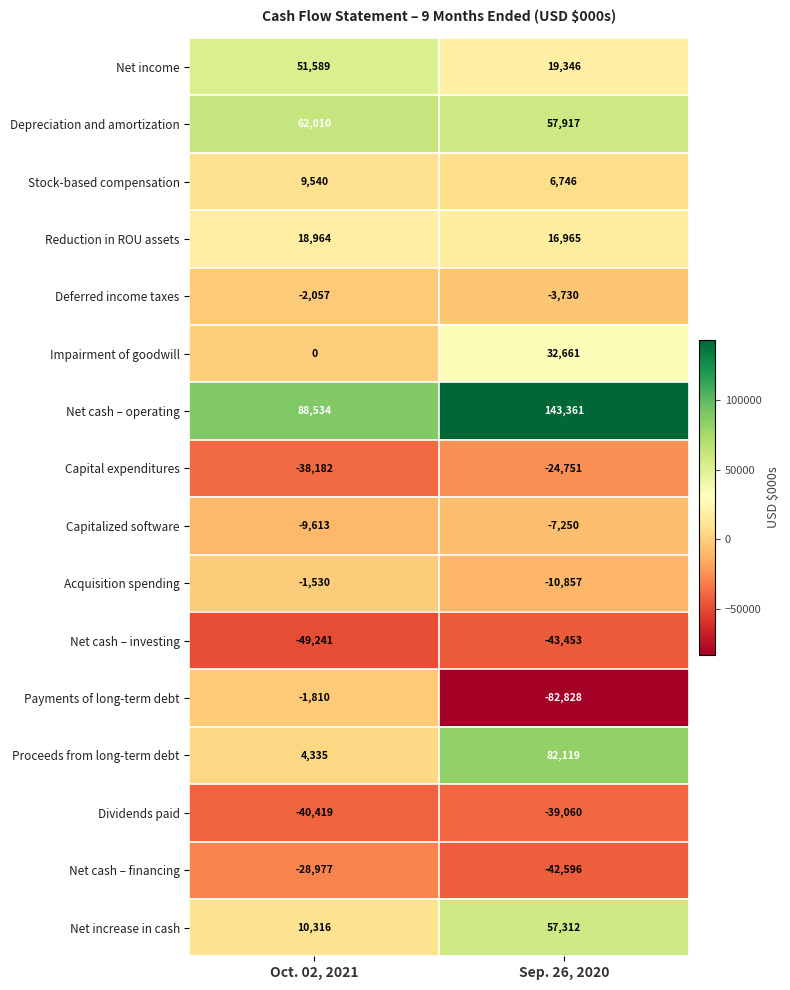

Which label corresponds to the largest value in the chart?

Sep. 26, 2020